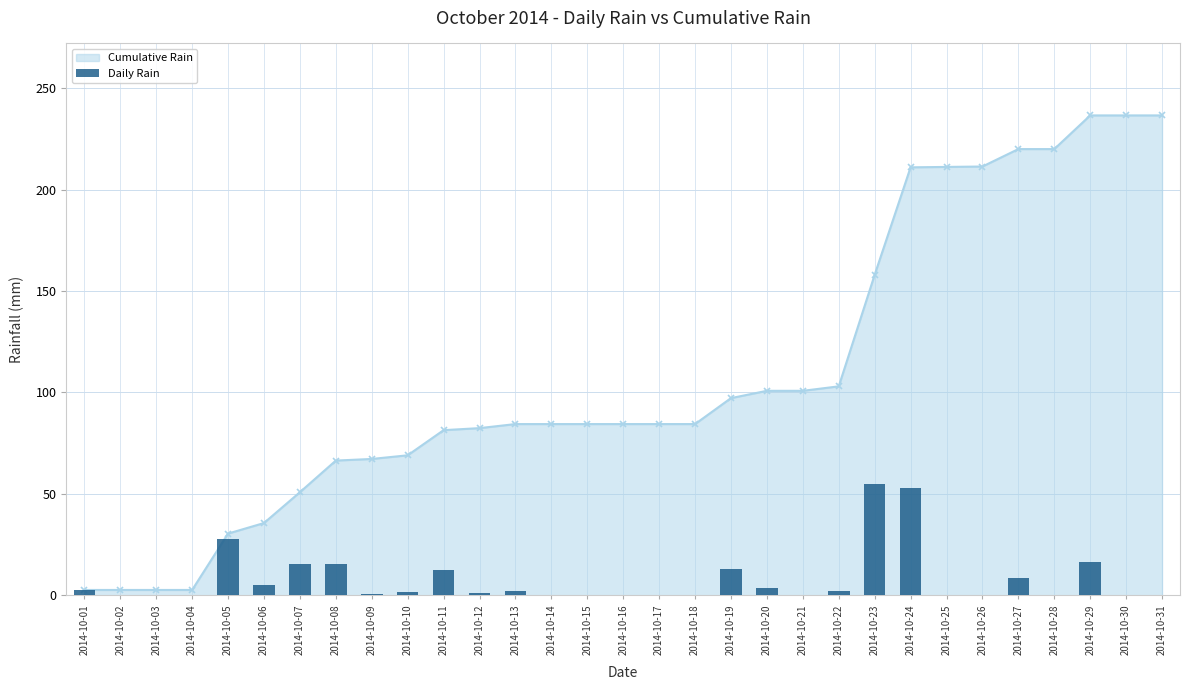

The chart shows a value of 53.0 at 2014-10-24. True or false?

True